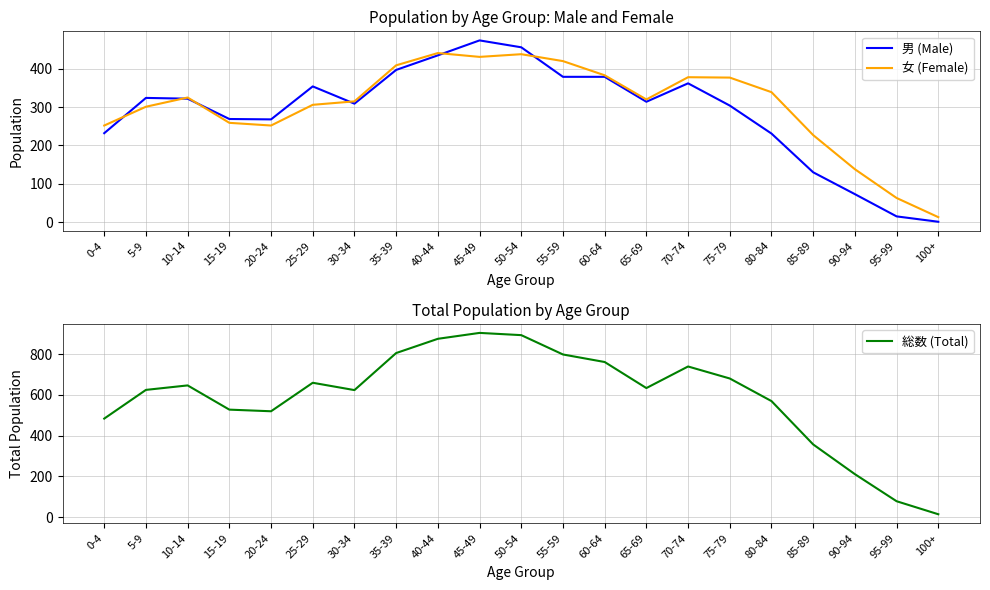

At how many categories does at least one series exceed 468?

17